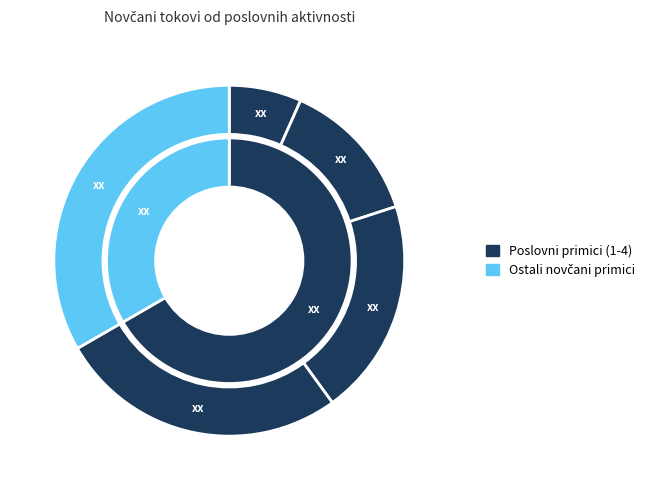

True or false: Novčani primici od osiguranja accounts for 33% of the total.

False